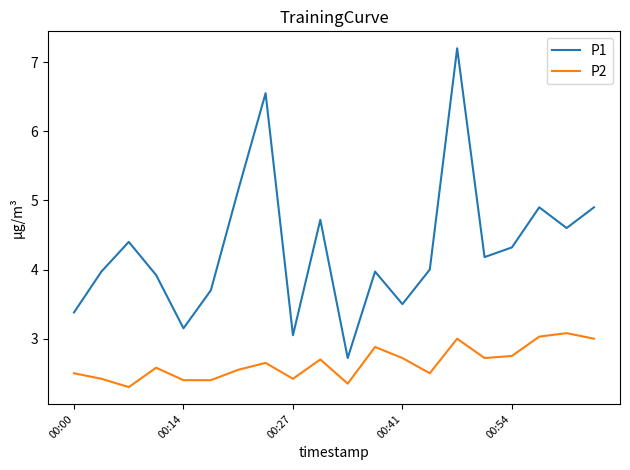

What is the difference between the maximum and minimum values in the P2 series?

0.8